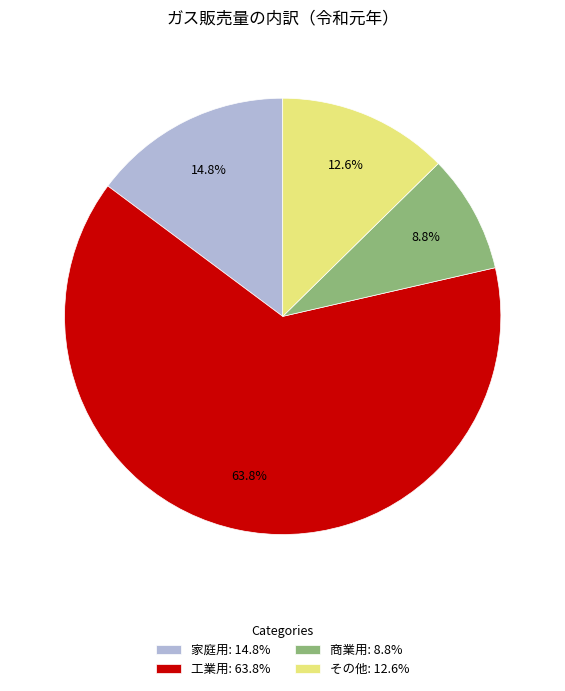

To the nearest percent, what is the average slice percentage?

25%